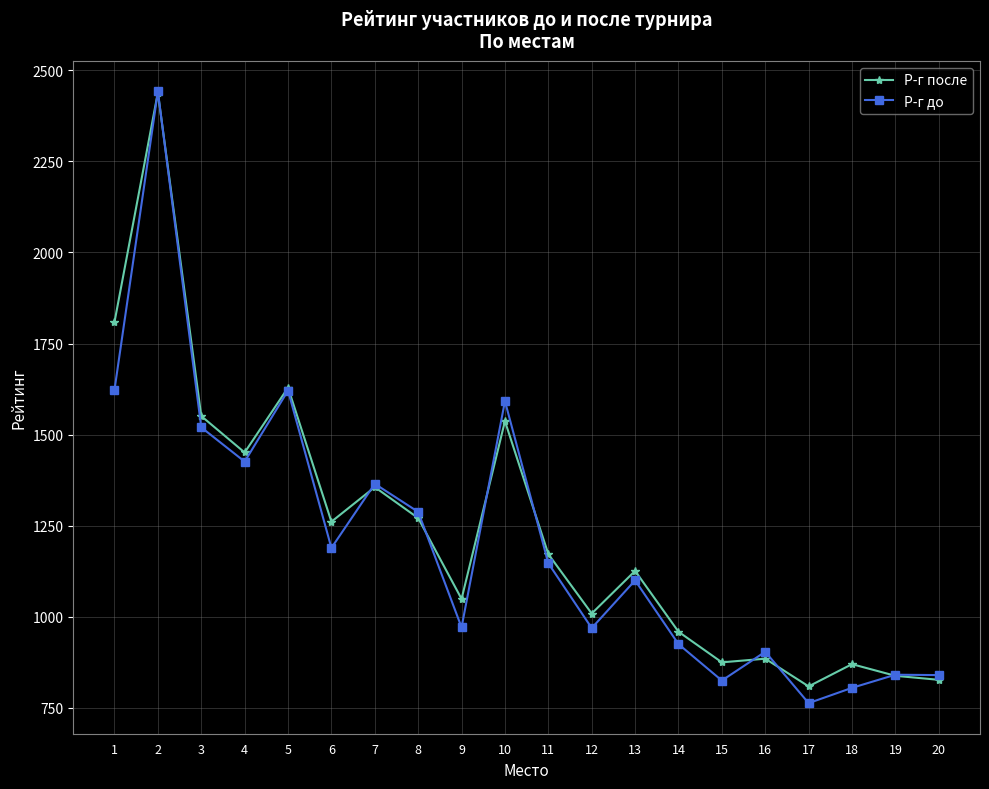

True or false: Р-г до has more than 1 points higher than both neighbors.

True